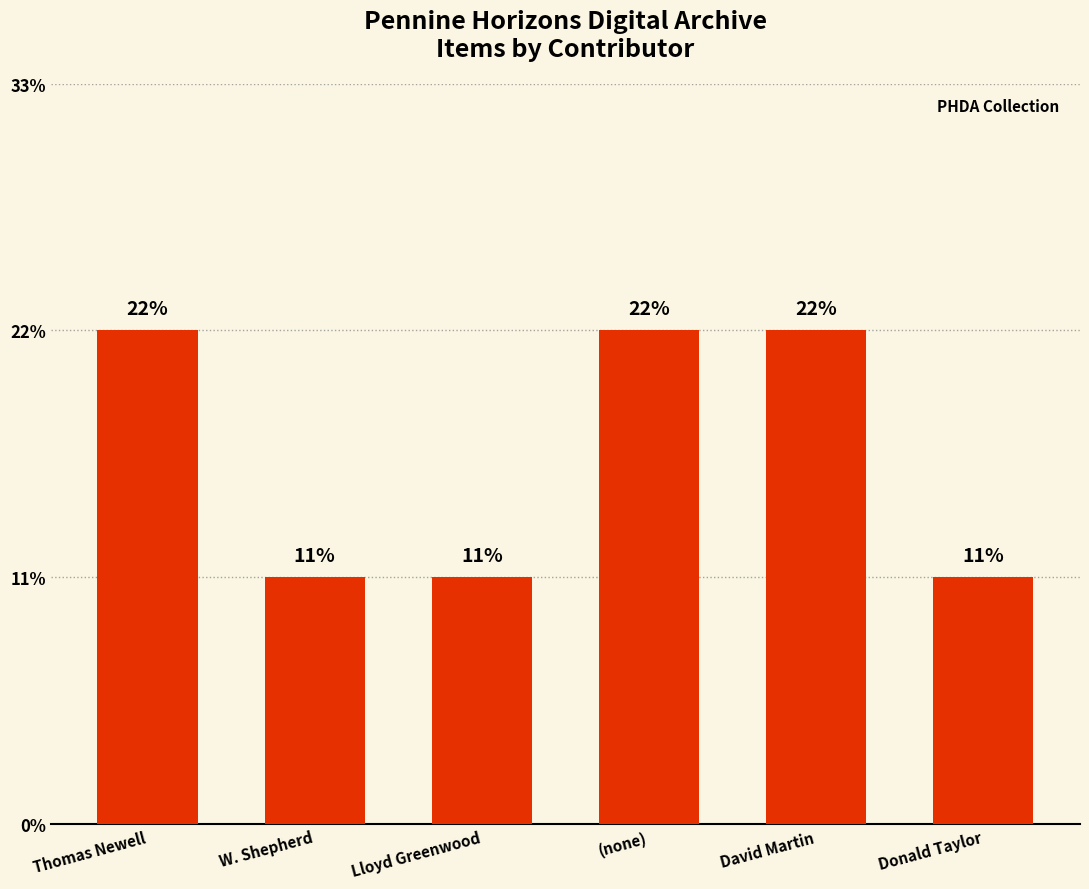

Are the bars horizontal?

No